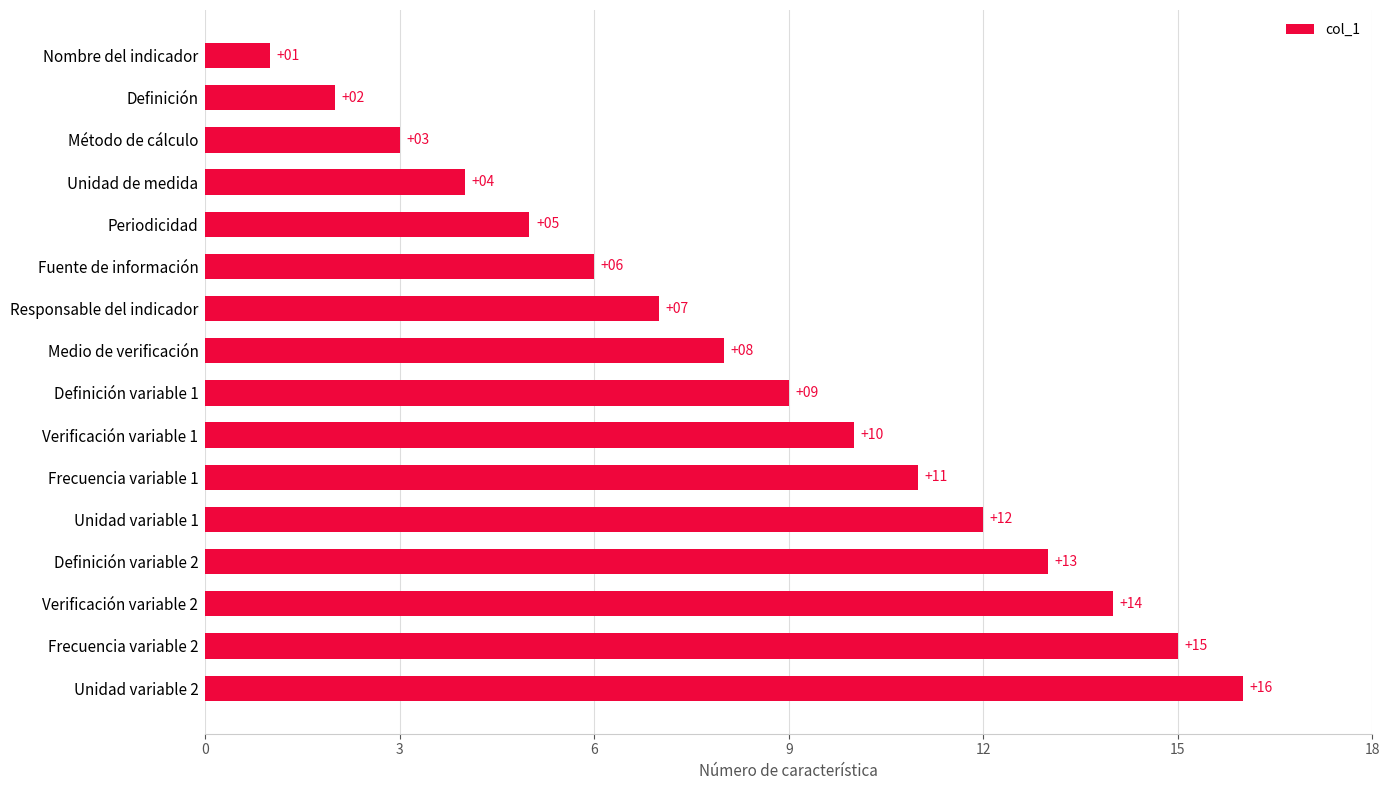

What is the sum of the values at Método de cálculo and Verificación variable 2?

17